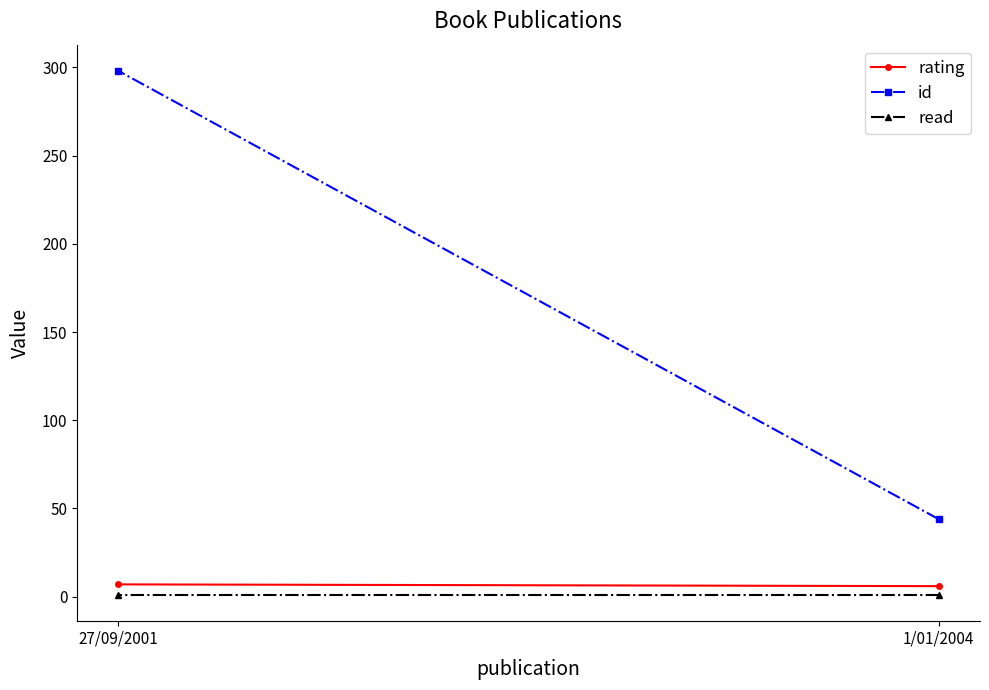

Reading left to right, extract all data points from this chart.

rating: 6	7
id: 44	298
read: 1	1